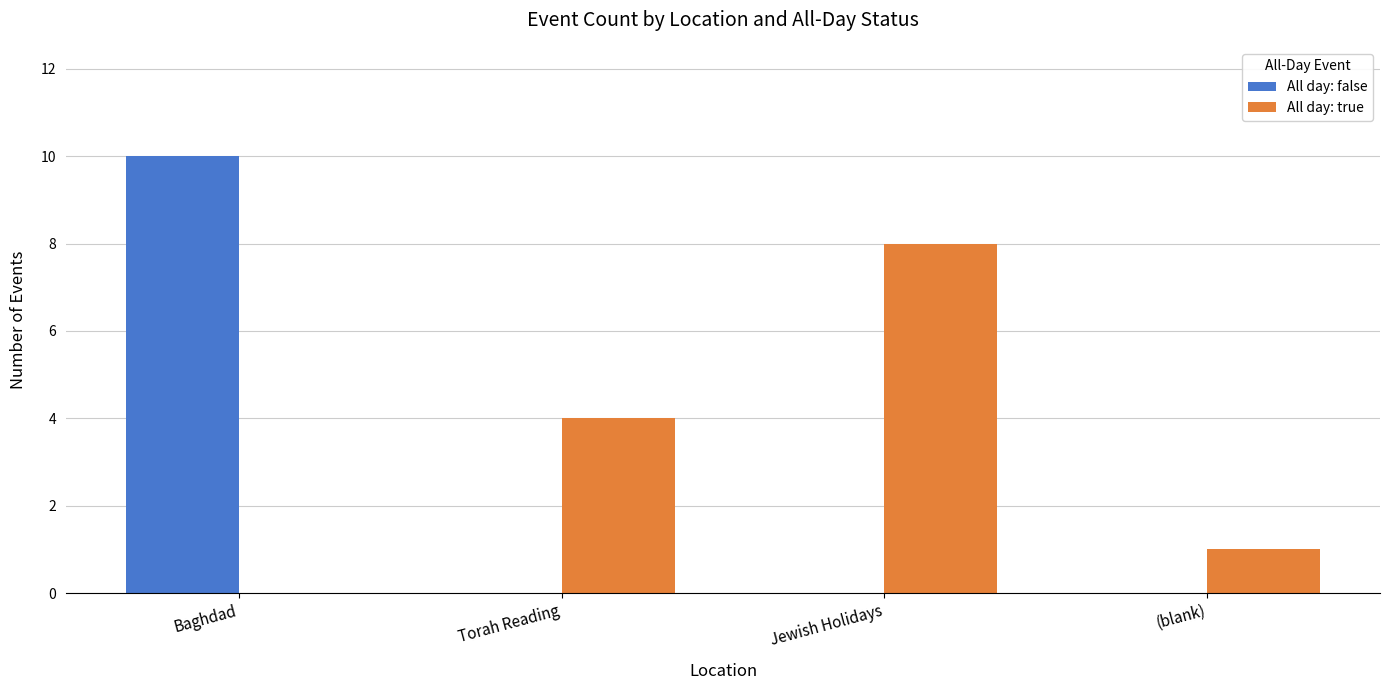

Which category has the highest value in the All day: true series?

Jewish Holidays